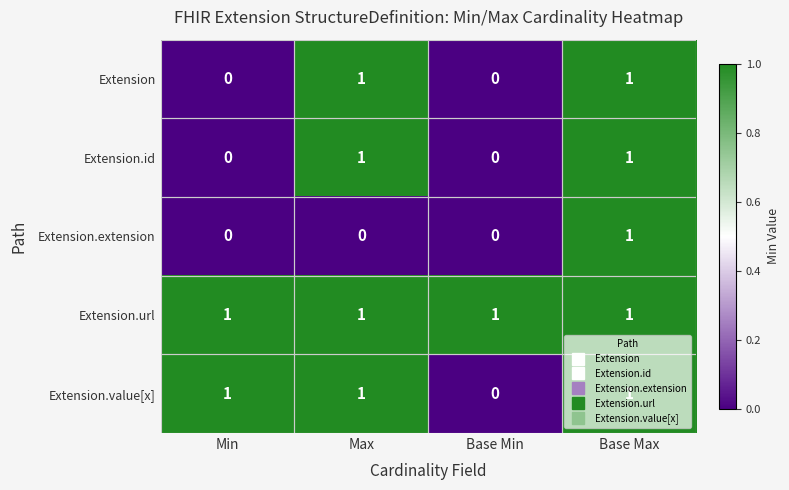

At which category is the sum across all series the highest?

Base Max